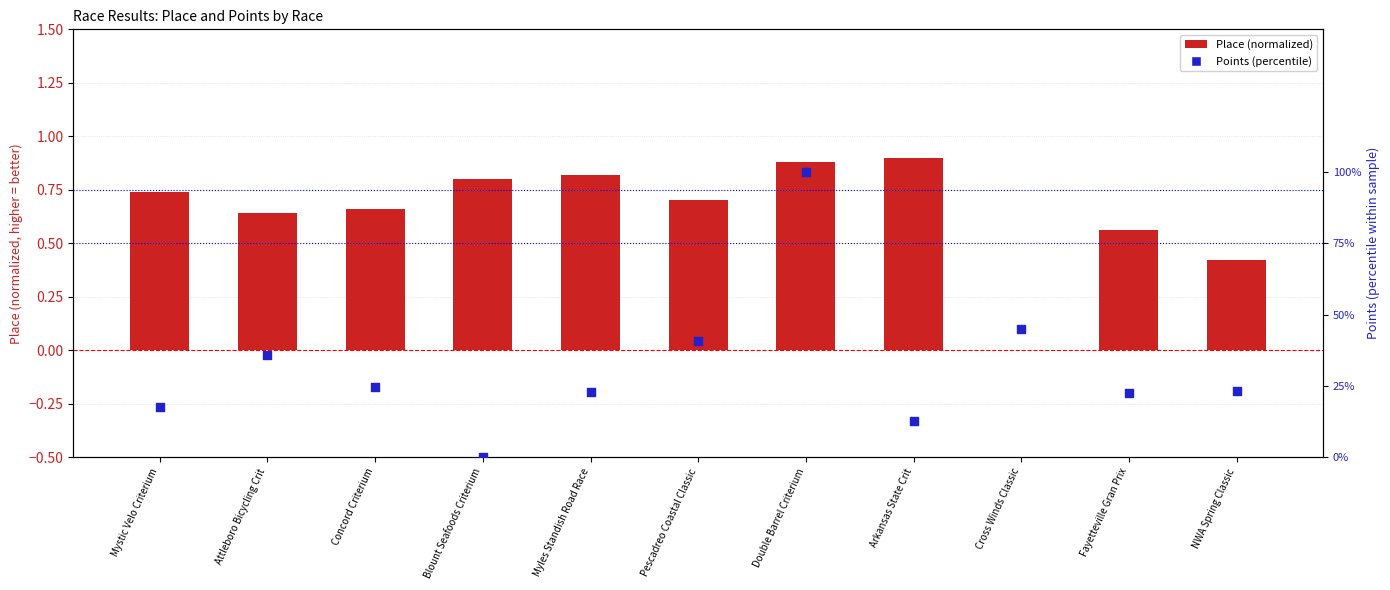

At which category is the sum across all series the highest?

Double Barrel Criterium